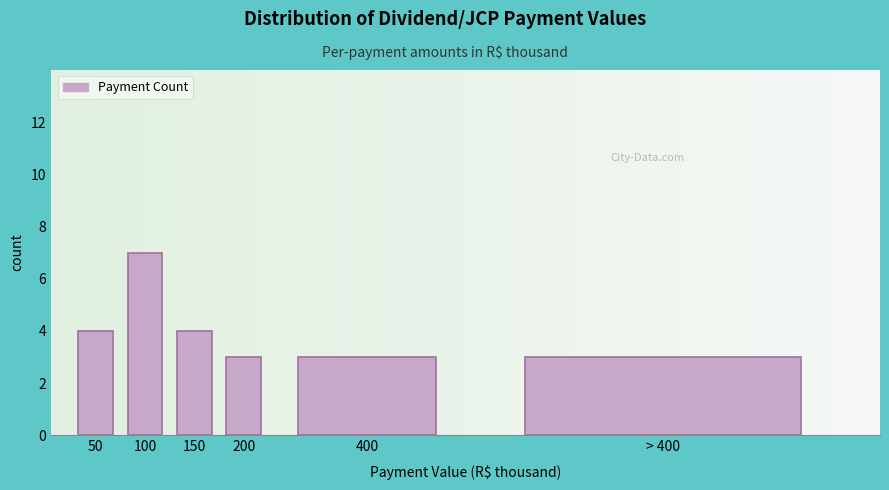

Reading right to left, list all the values displayed in this chart.

> 400=3	400=3	200=3	150=4	100=7	50=4